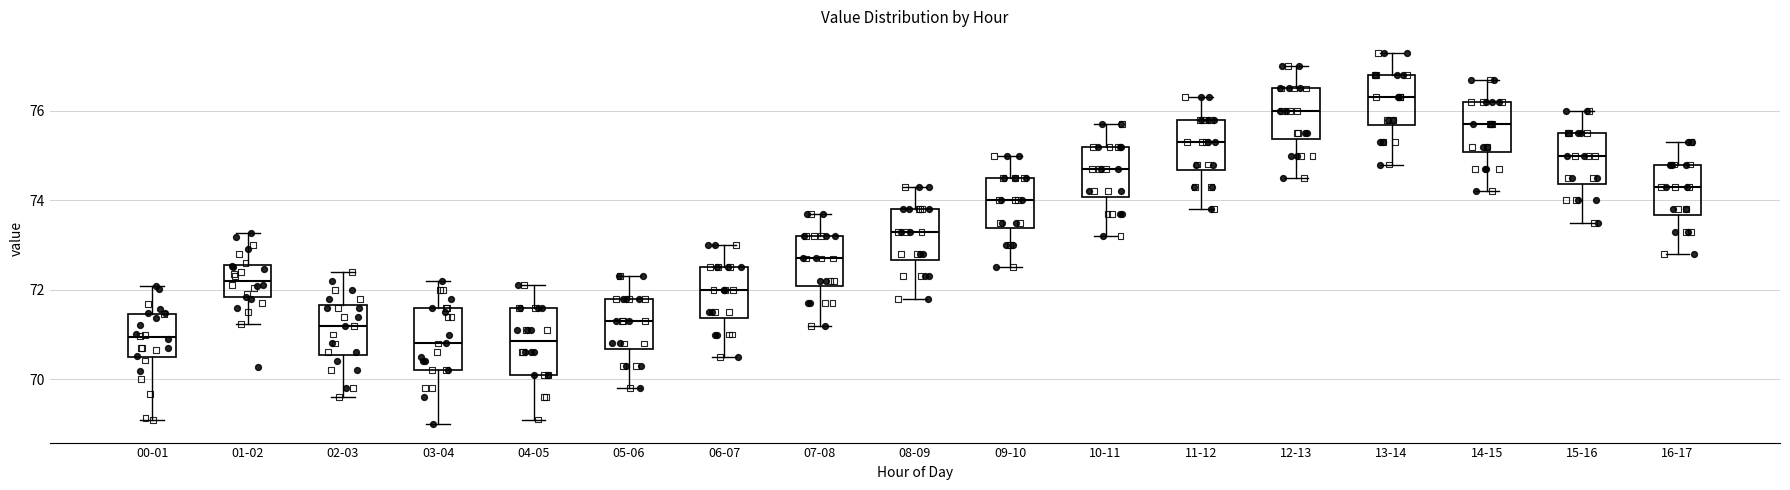

Which box's median line is the highest?

13-14